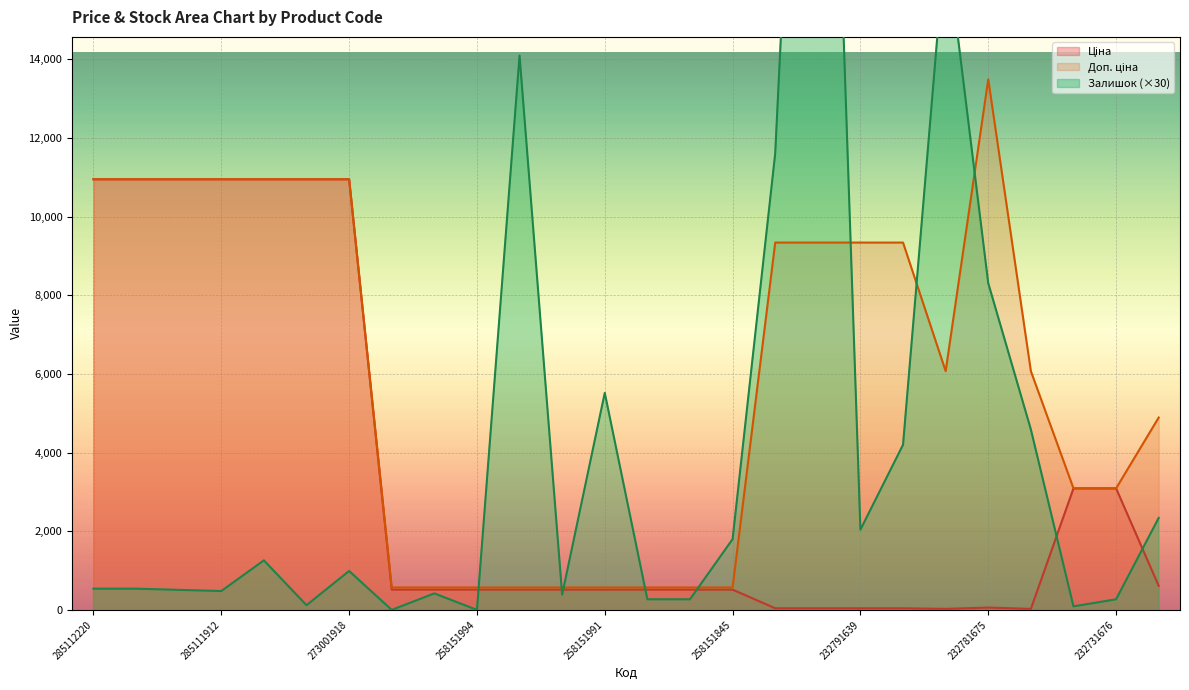

Which has a higher value, 232731676 or 232781675?

232731676